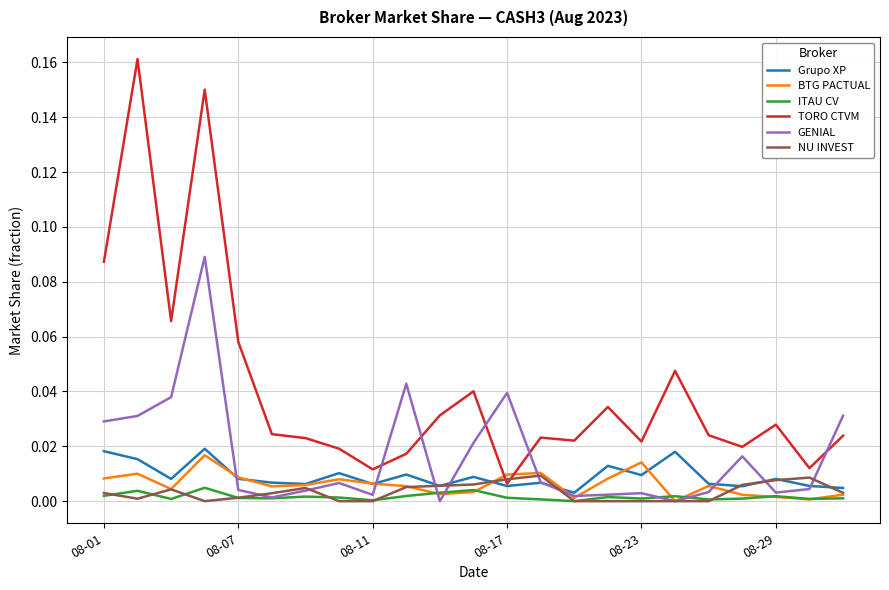

How many intersections are there between BTG PACTUAL and TORO CTVM?

2